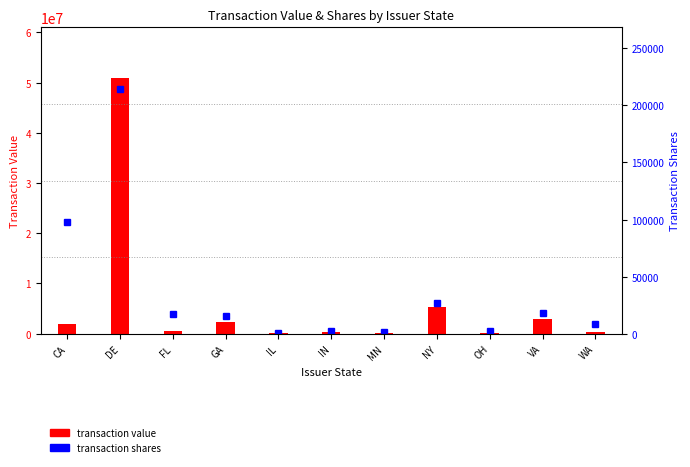

How many distinct data groups are displayed?

2